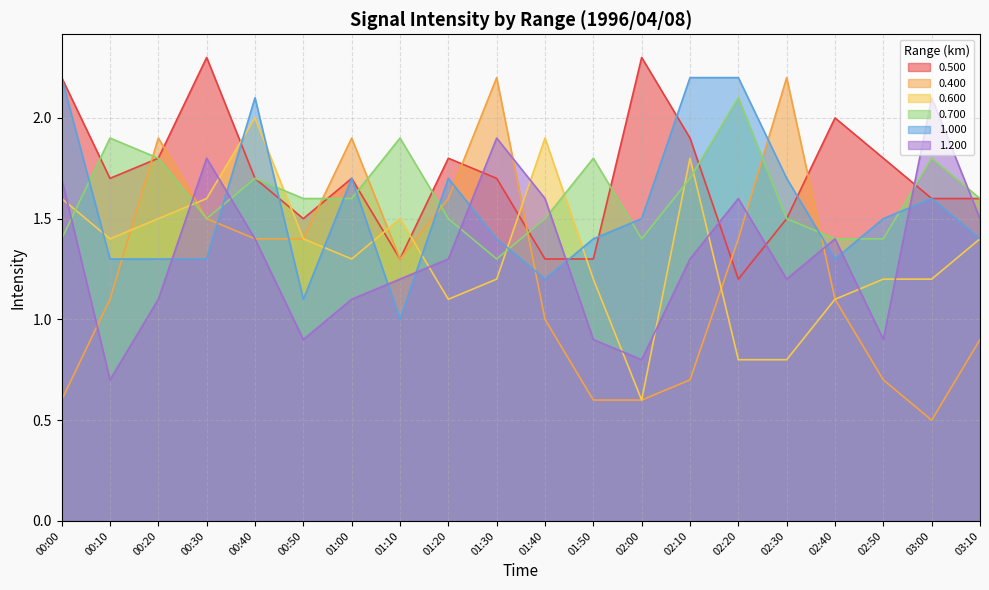

What are all the series names shown in the legend?

0.500, 0.400, 0.600, 0.700, 1.000, 1.200